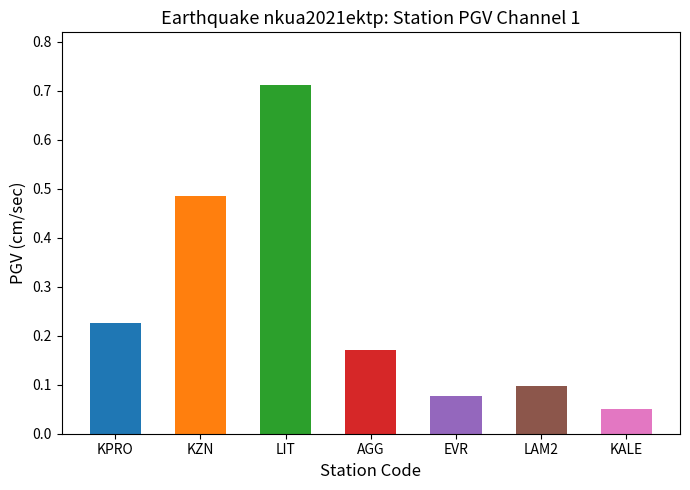

What is the label of the 4th bar from the right?

AGG